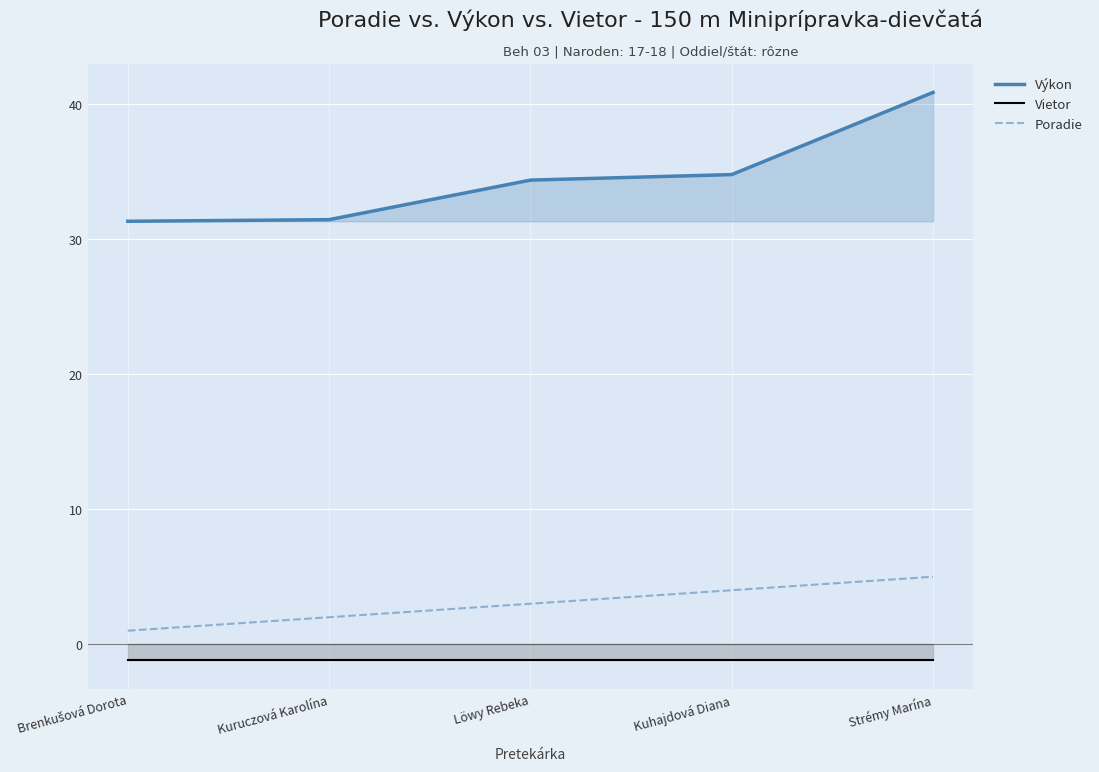

Is it true that Výkon equals 40.9 at Strémy Marína?

True